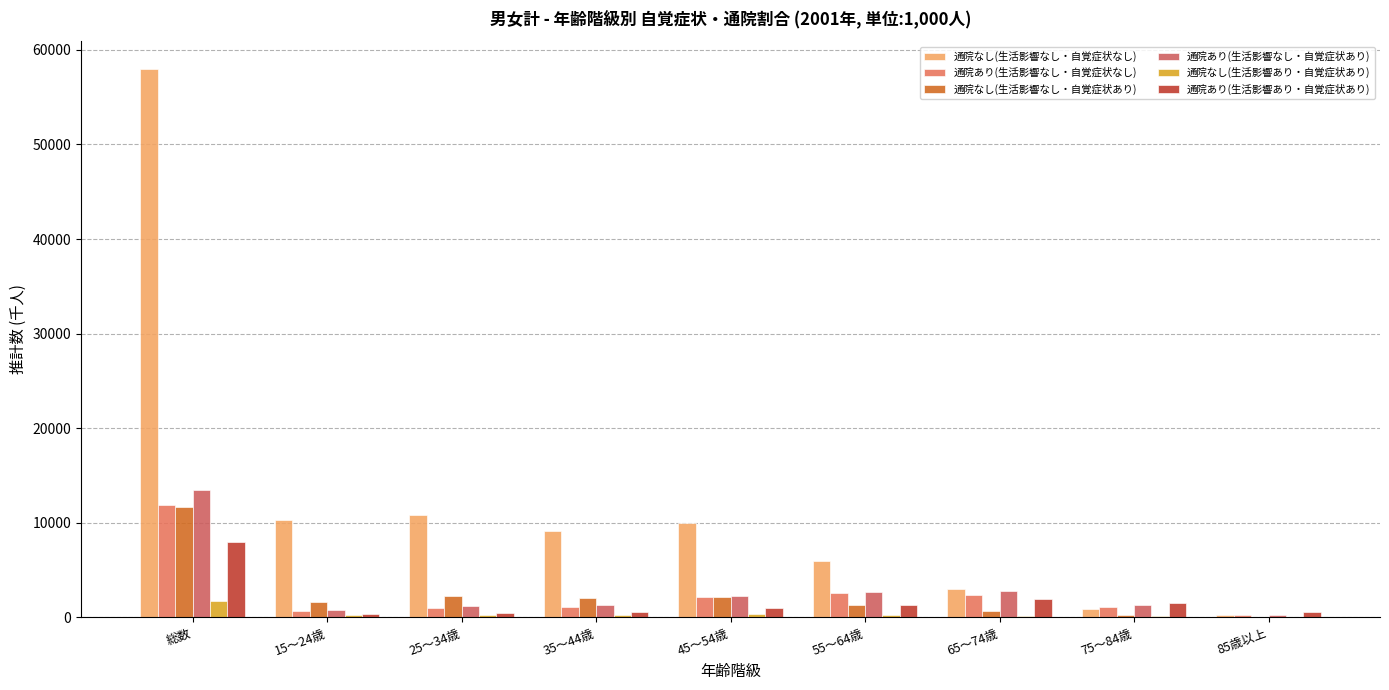

Which category has the highest value across all series?

総数